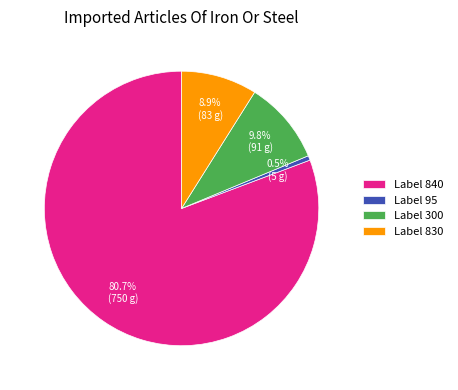

Which has a higher value, Label 95 or Label 300?

Label 300